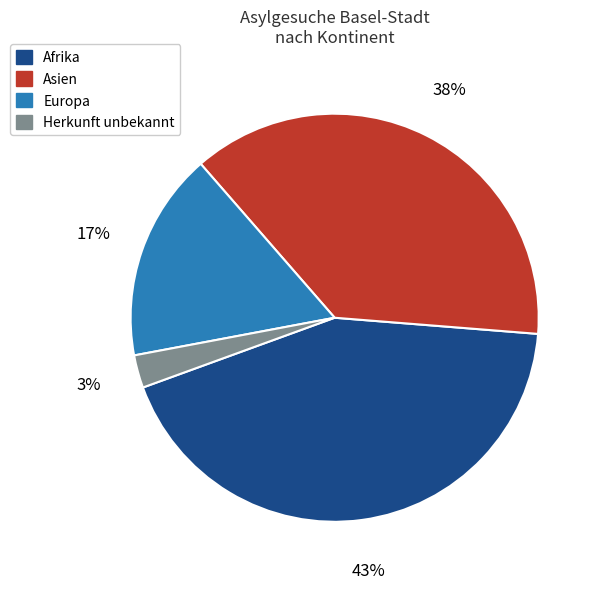

Rank the categories by value from highest to lowest.

Afrika, Asien, Europa, Herkunft unbekannt